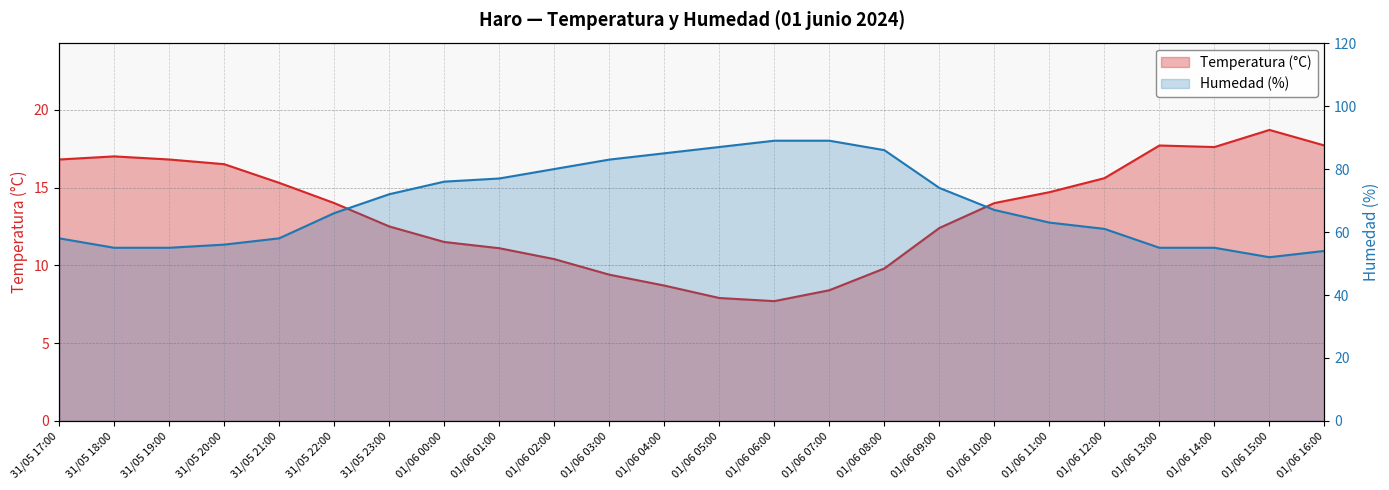

How many lines are shown in the chart?

2